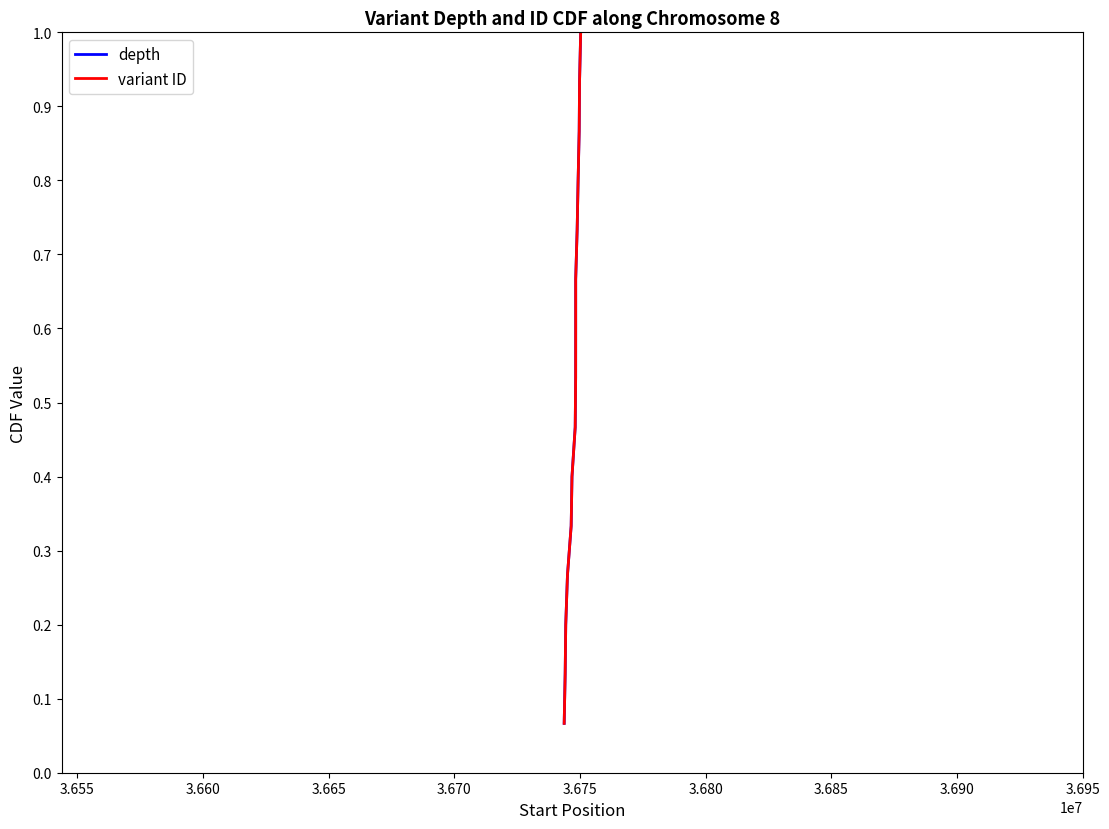

What is the difference between the second highest and second lowest values in the depth series?

0.8